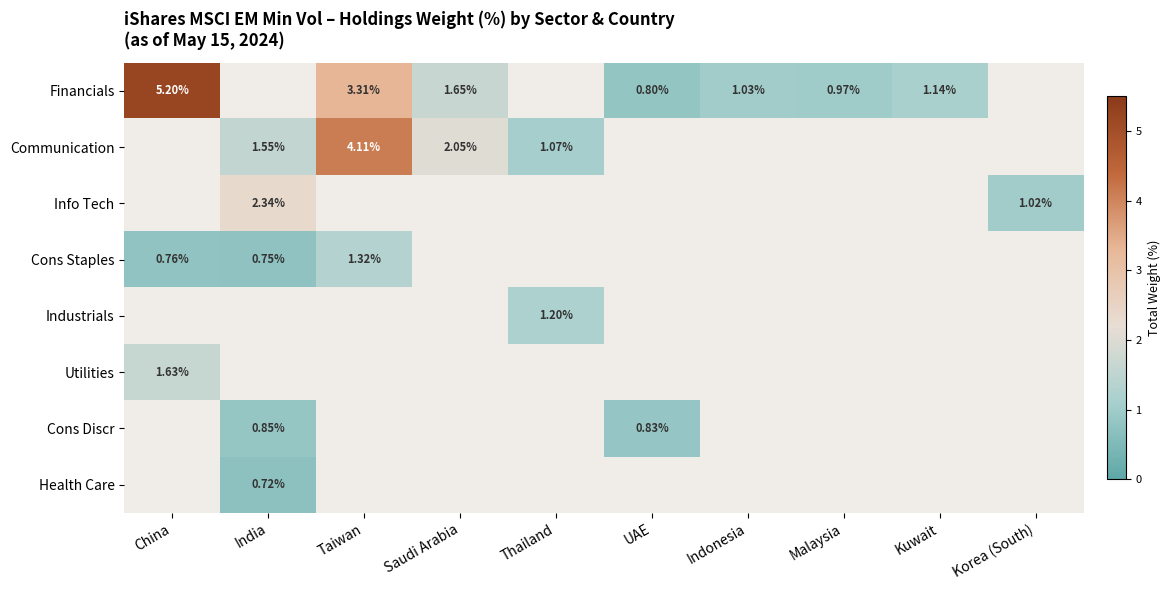

Count the number of categories in the chart.

10